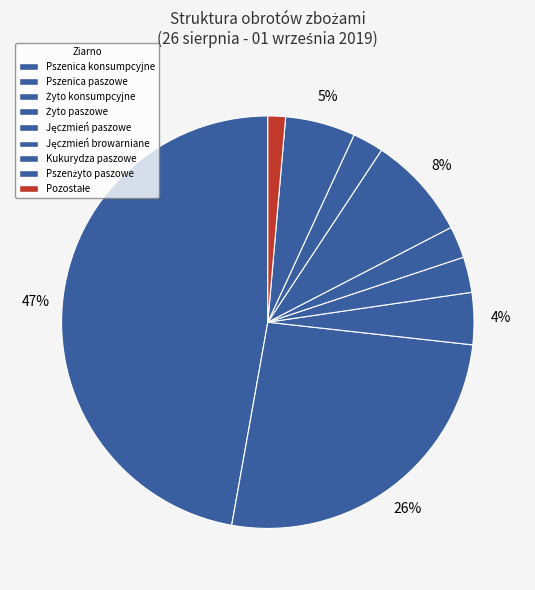

How many slices are in this pie chart?

9